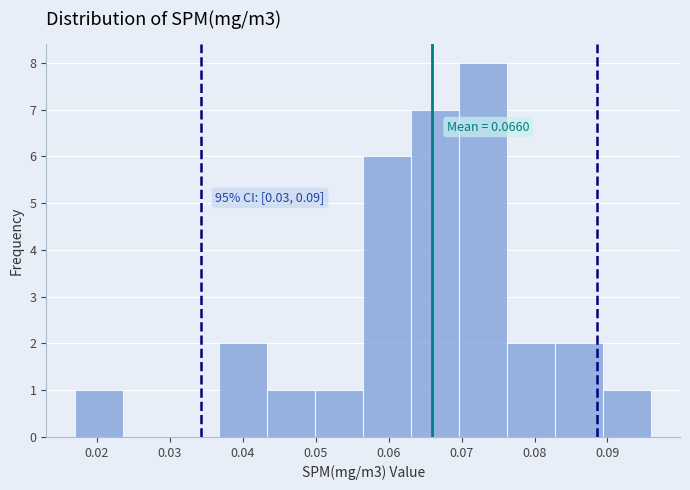

Over which range of the x-axis is the bar tallest?

0.070 to 0.076